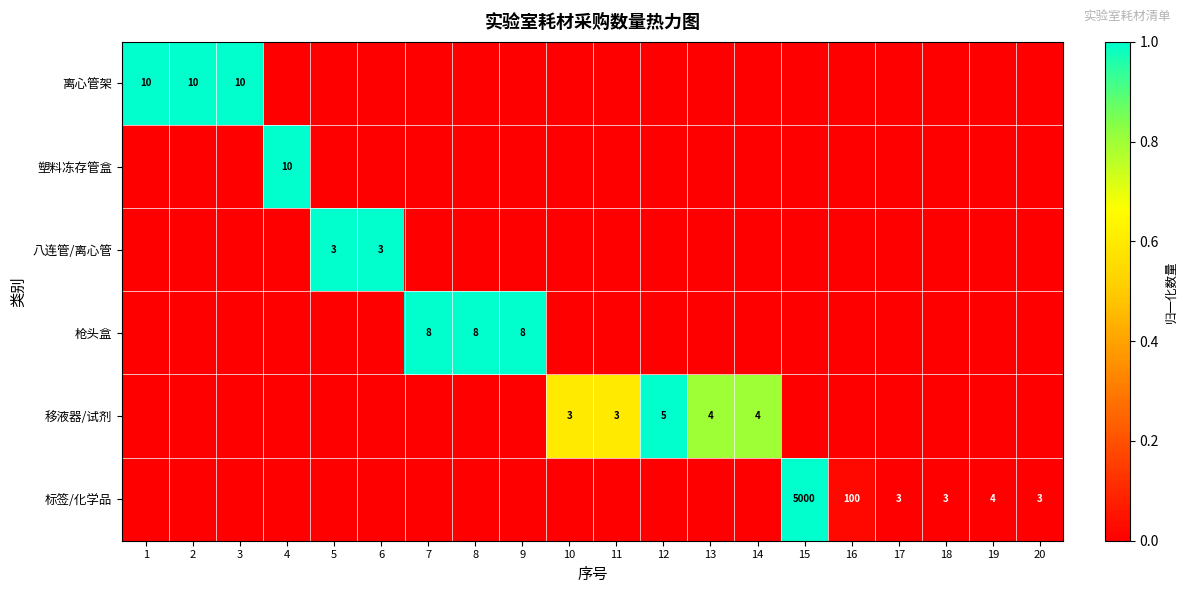

True or false: 枪头盒 has a value of 5 at 9.

False